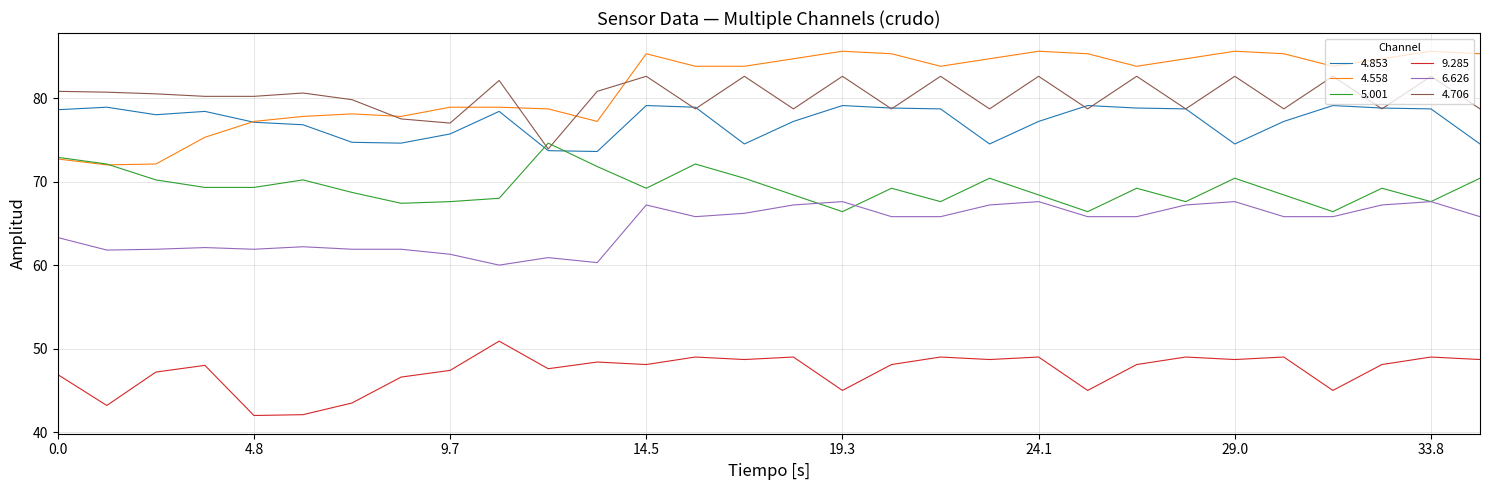

List the series in order of their peak value, lowest first.

9.285, 6.626, 5.001, 4.853, 4.706, 4.558